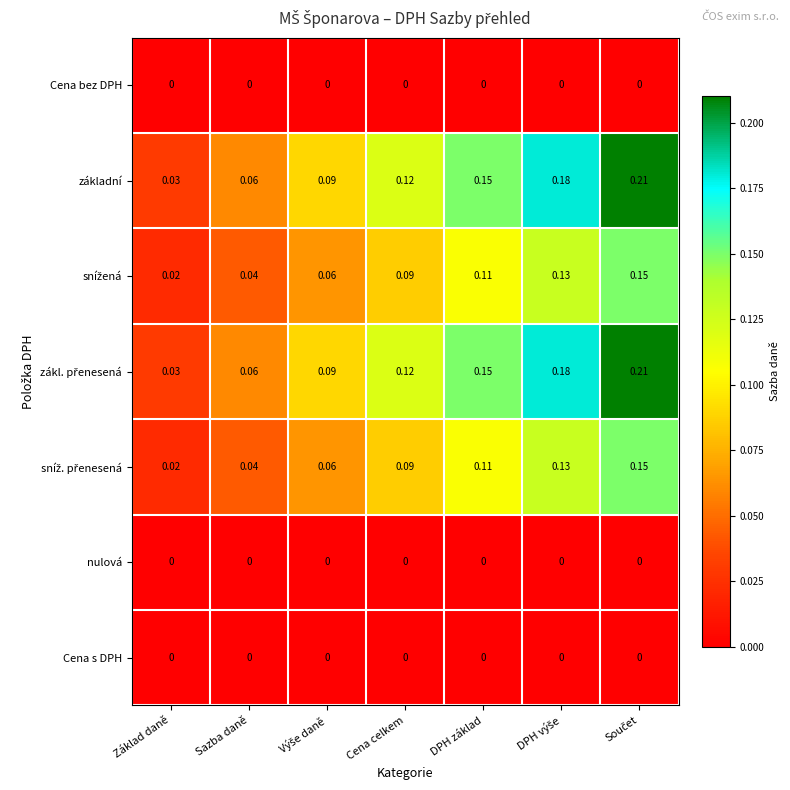

At which label is základní closest to 0?

Základ daně